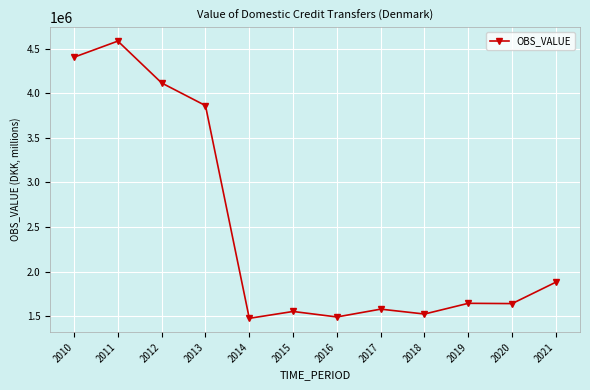

What is the smallest value displayed?

1478006